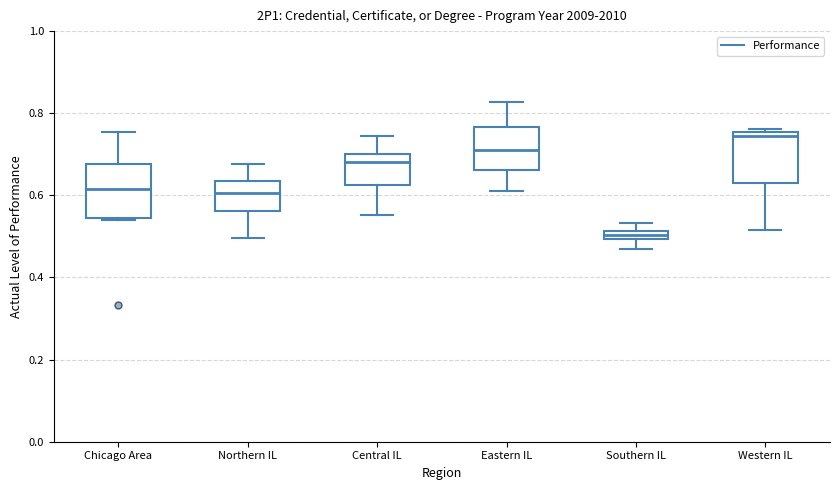

Which box has the highest median line?

Western IL